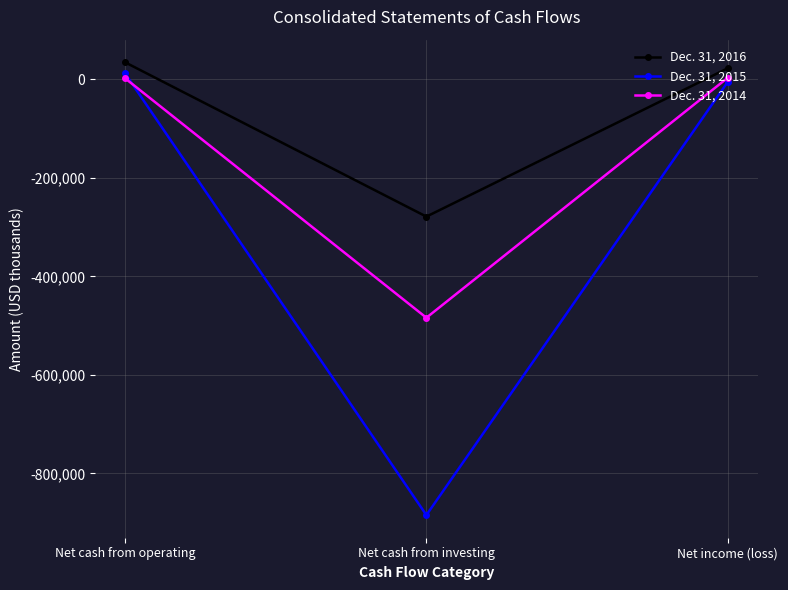

Which series has the widest spread of values?

Dec. 31, 2015